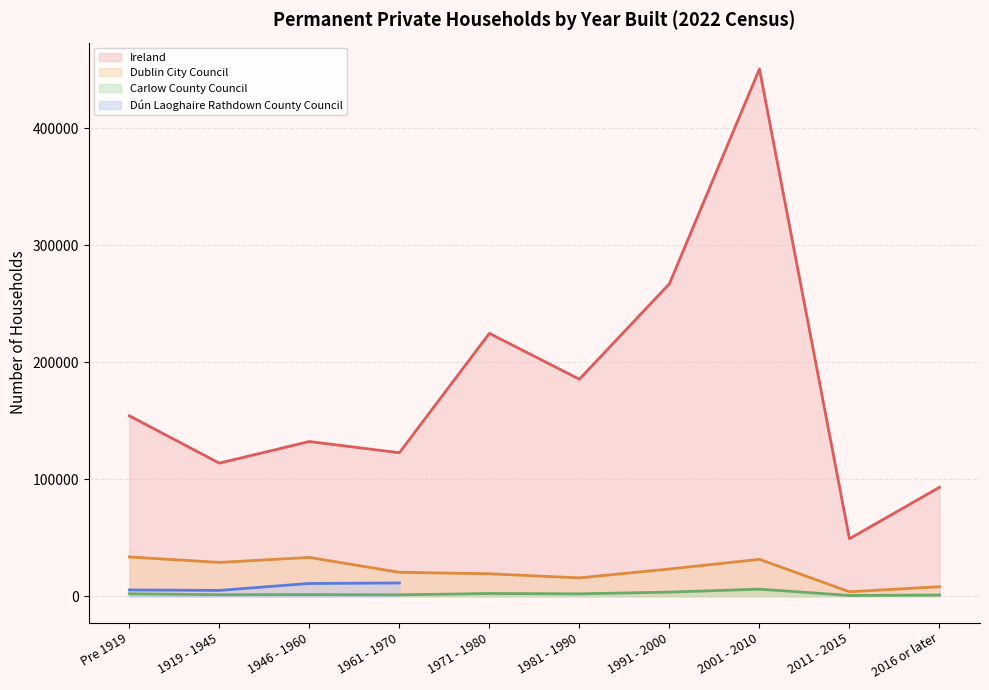

Which label corresponds to the smallest value in the chart?

2011 - 2015